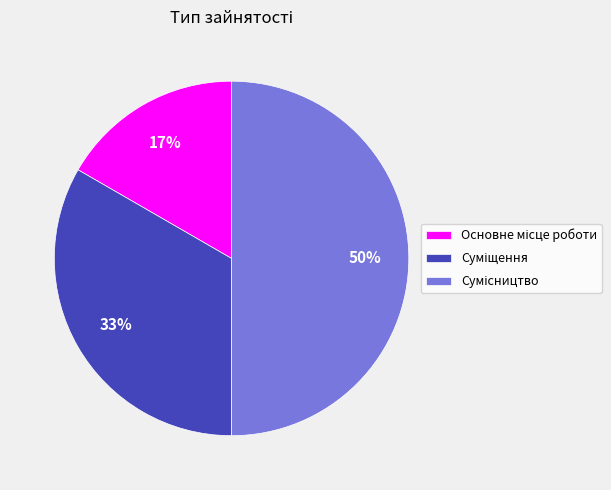

To the nearest percent, what is the difference between the largest and smallest slice percentages?

33%